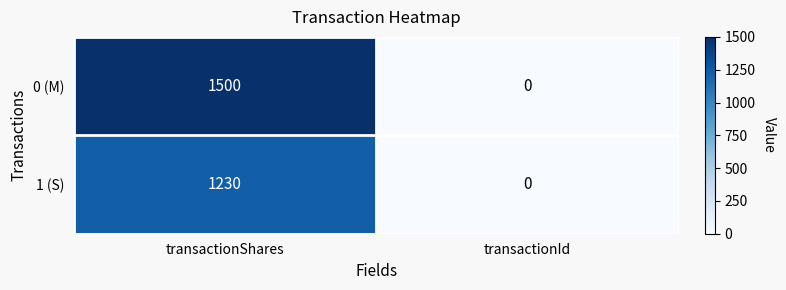

How many data points in 1 (S) are less than 1230?

1